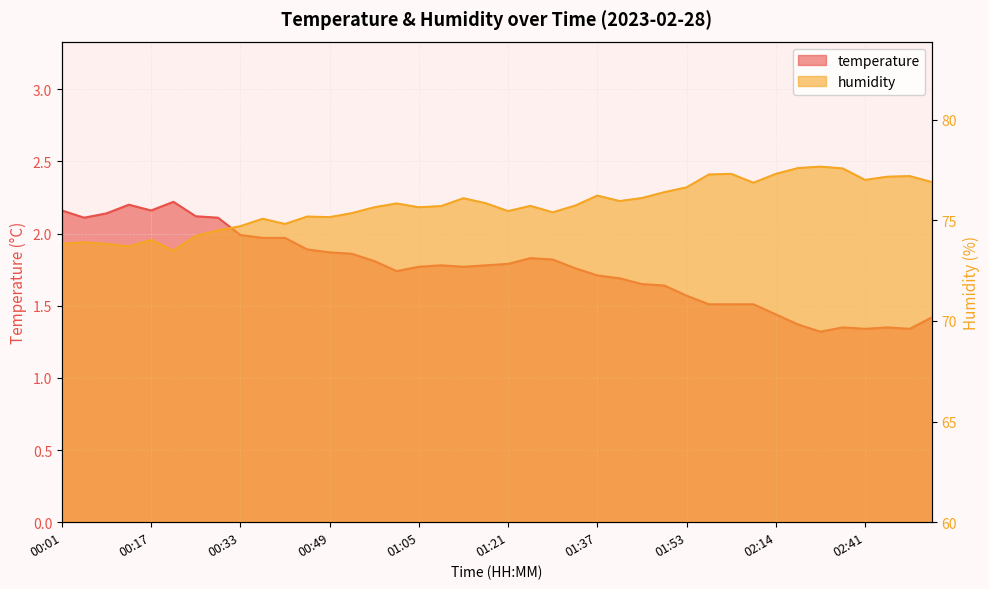

At how many categories does at least one series exceed 11?

40